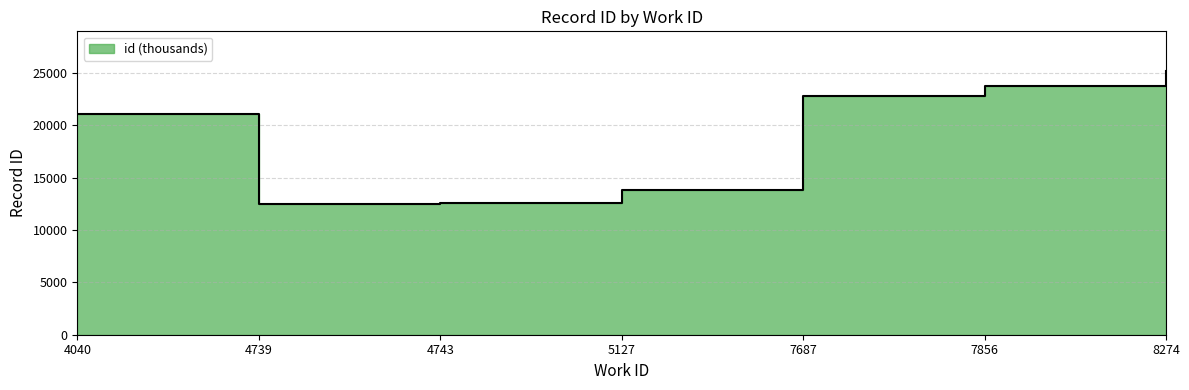

Is it true that the value at 7856 is 13183?

False